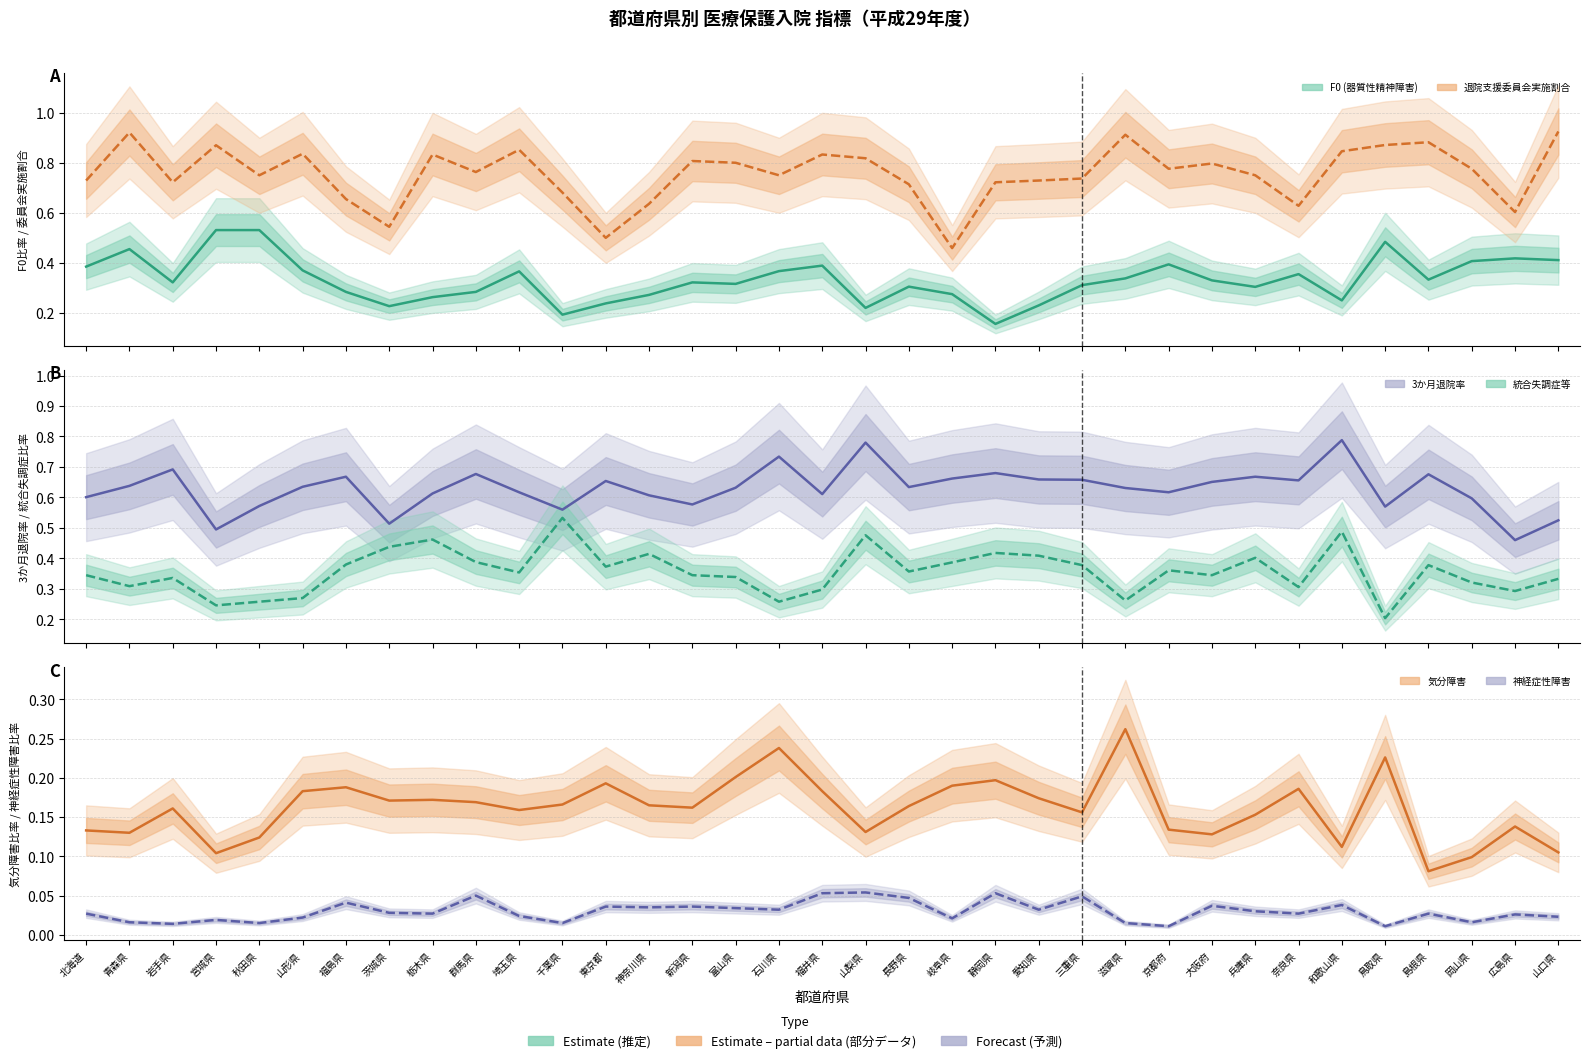

What are all the series names shown in the legend?

F0 (器質性精神障害), 退院支援委員会実施割合, 3か月退院率, 統合失調症等, 気分障害, 神経症性障害